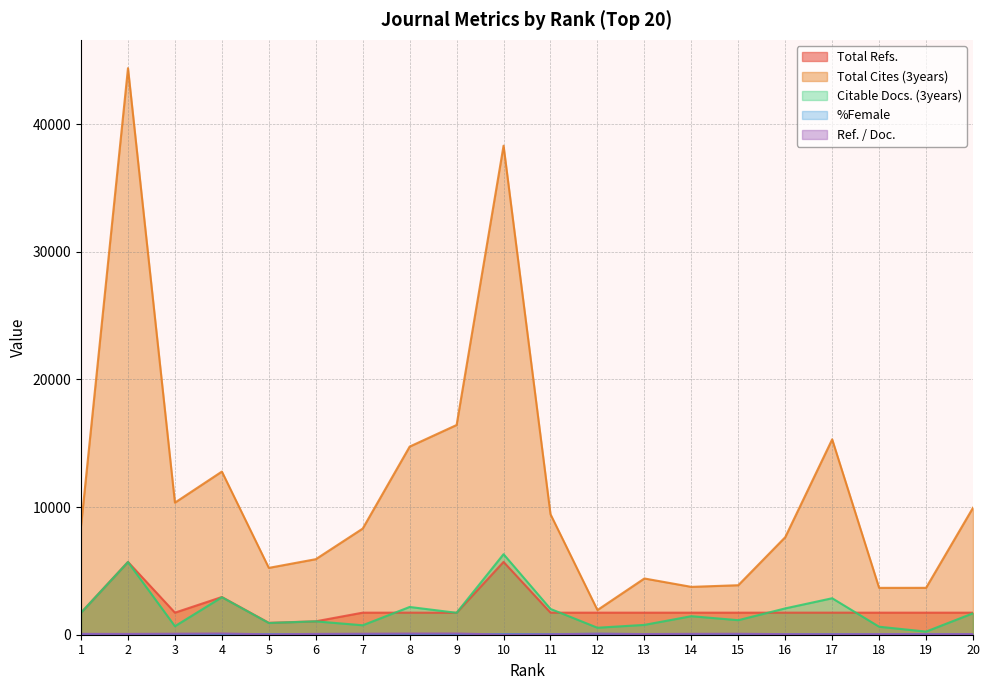

How many values in the Total Cites (3years) series are below 8519?

10